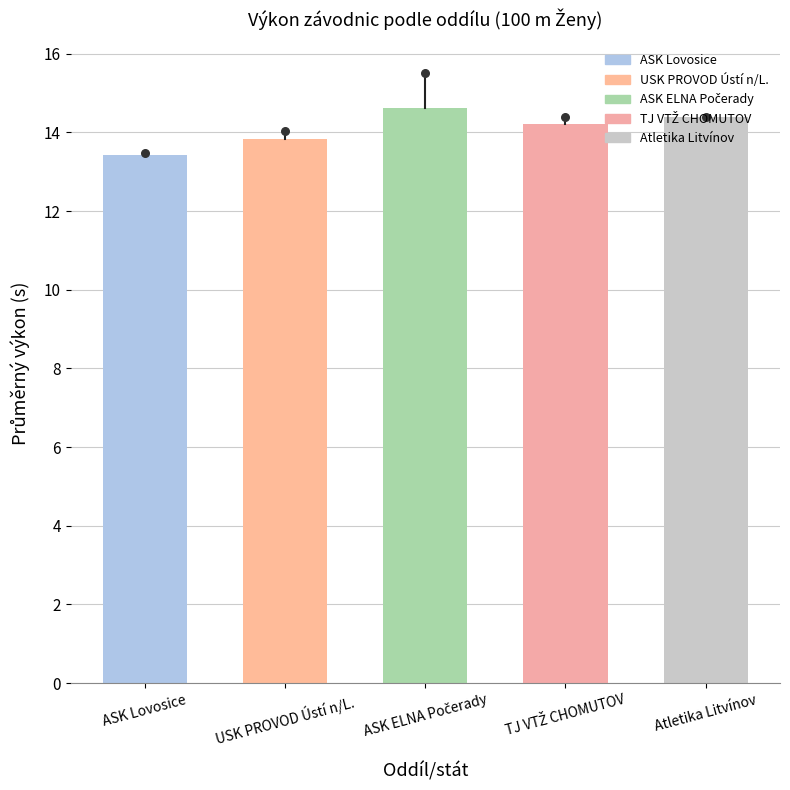

Which has a higher value, USK PROVOD Ústí n/L. or ASK Lovosice?

USK PROVOD Ústí n/L.